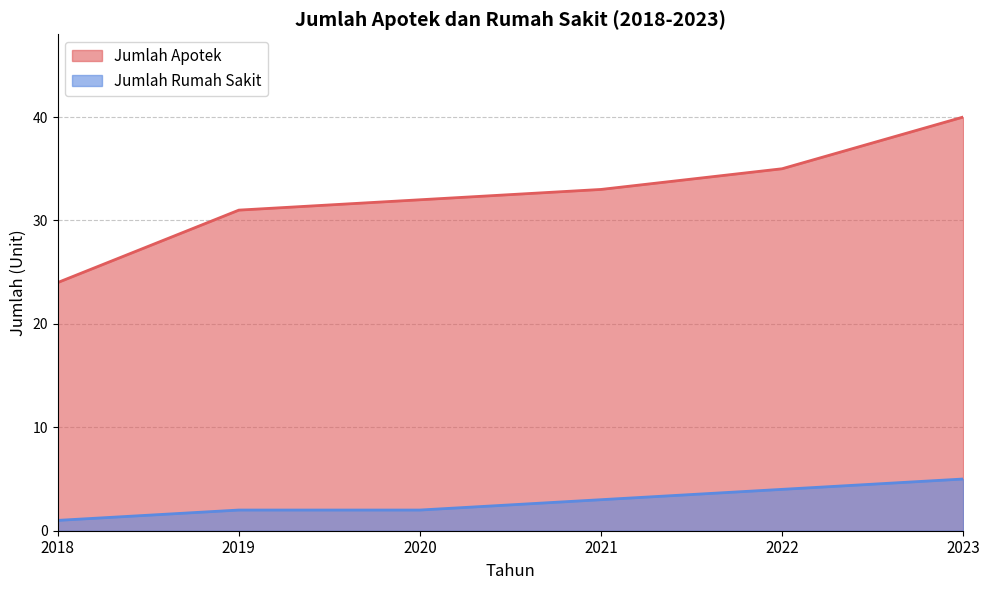

Which category has the highest value across all series?

2023